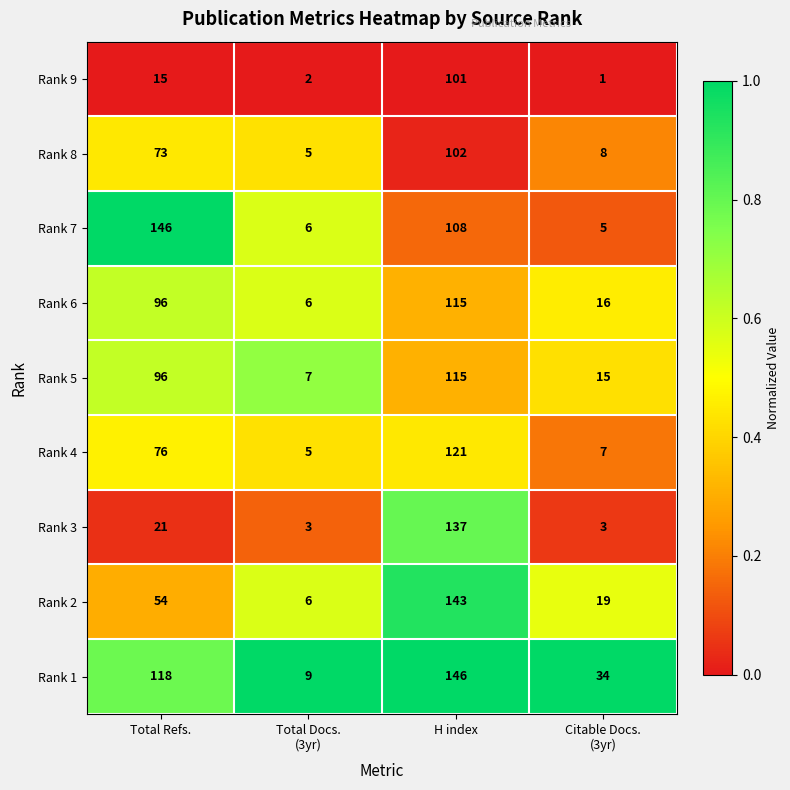

What is the lowest value of the Rank 8 series?

5